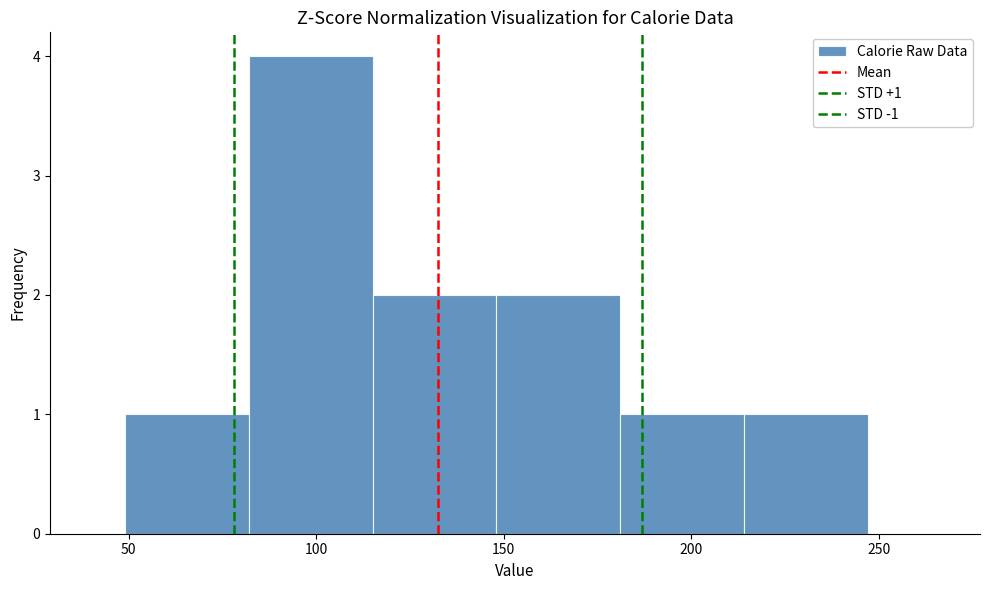

Which range on the x-axis has the tallest bar?

82 to 115